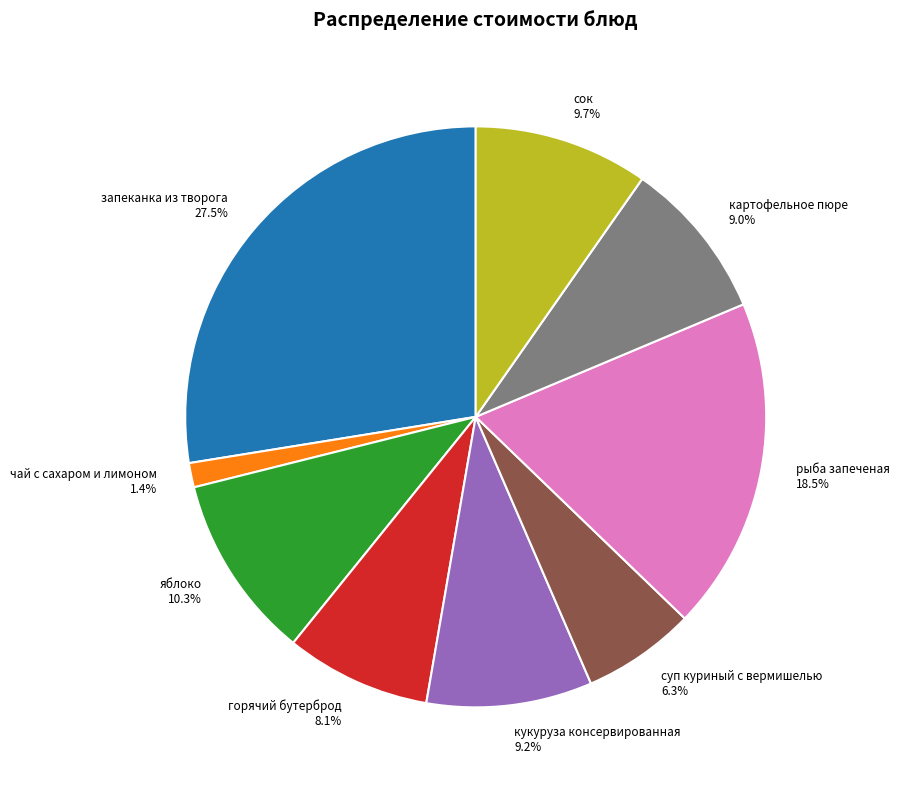

To the nearest percent, what is the average slice percentage?

11%